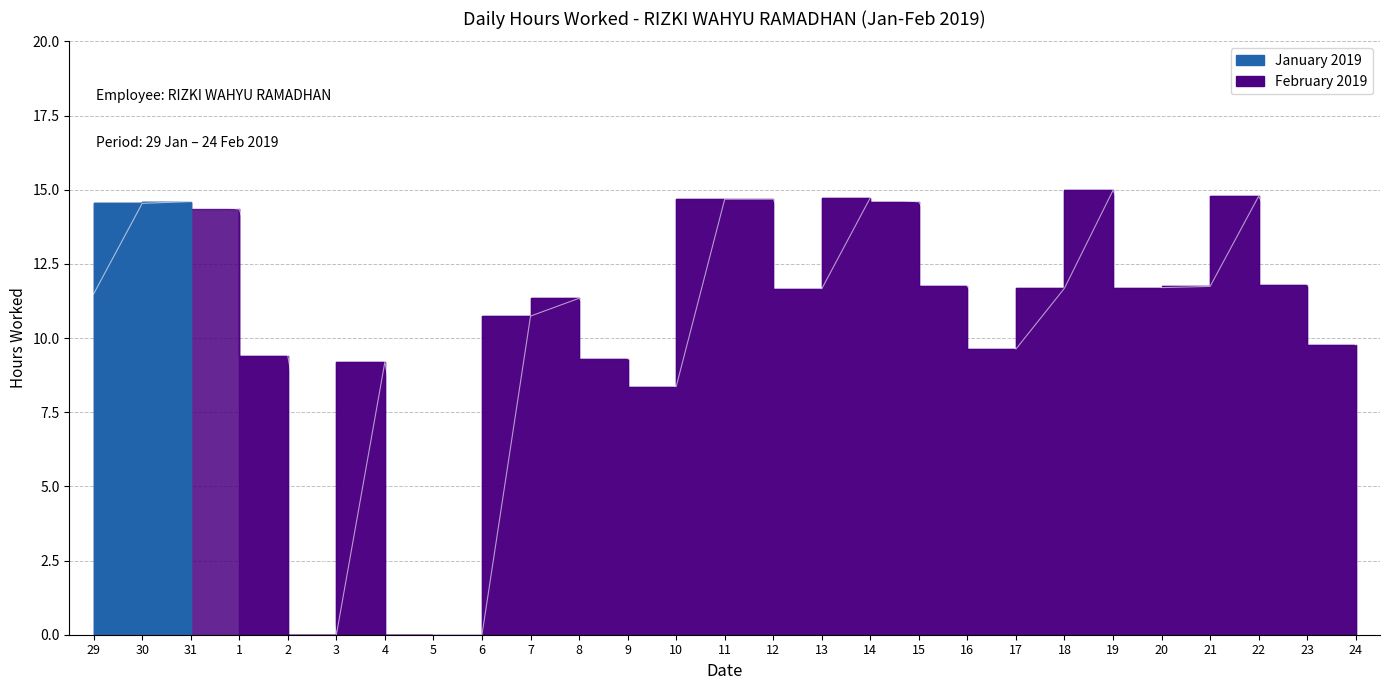

How many interior local valleys (lower than both neighbors) does the data have?

5